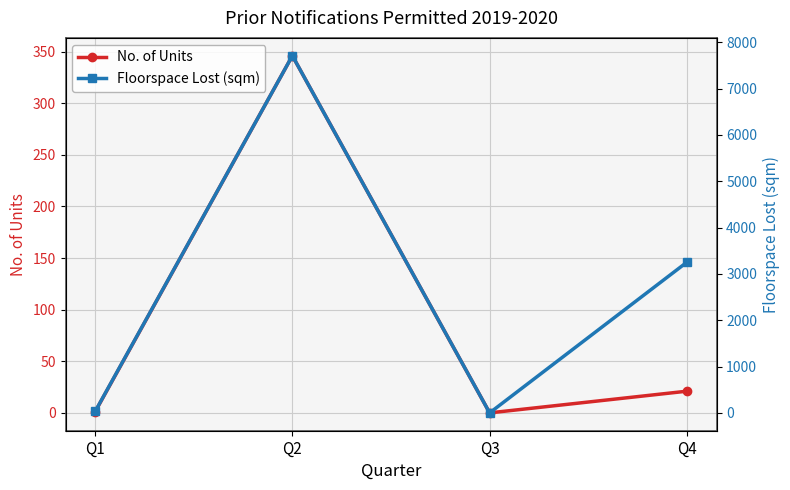

Where is the first local minimum for No. of Units?

Q3